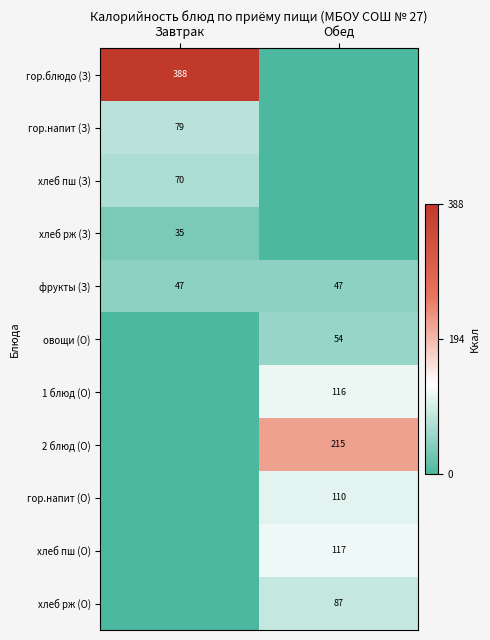

The хлеб рж (О) series shows 34 at Обед. True or false?

False